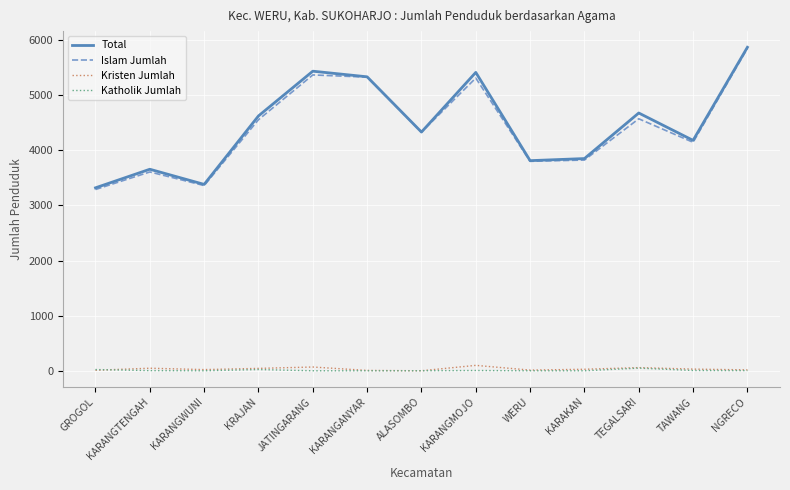

At which category is the sum across all series the highest?

NGRECO